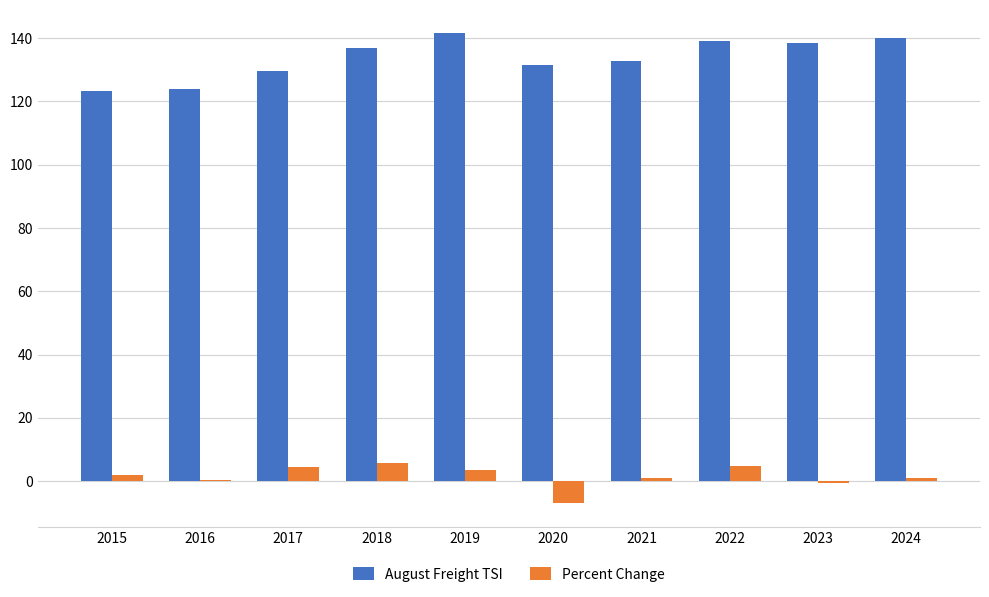

How many groups of bars are there?

10